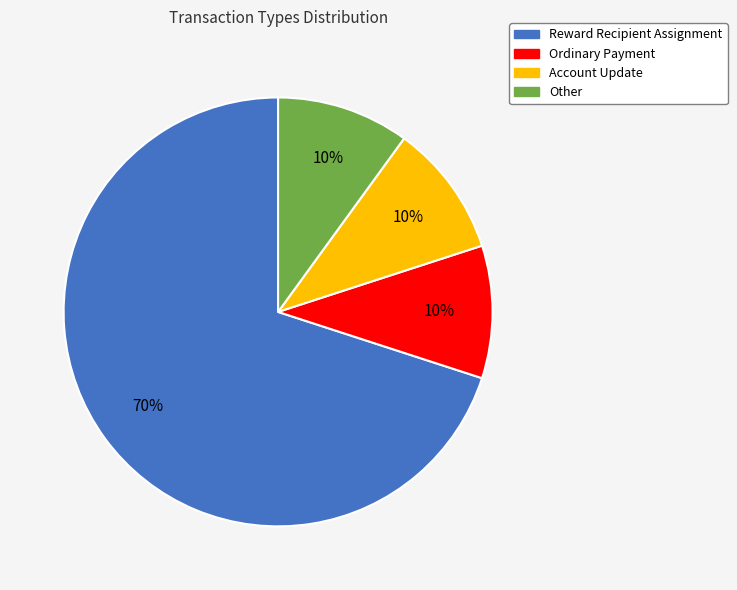

Which category has the biggest portion of the pie?

Reward Recipient Assignment